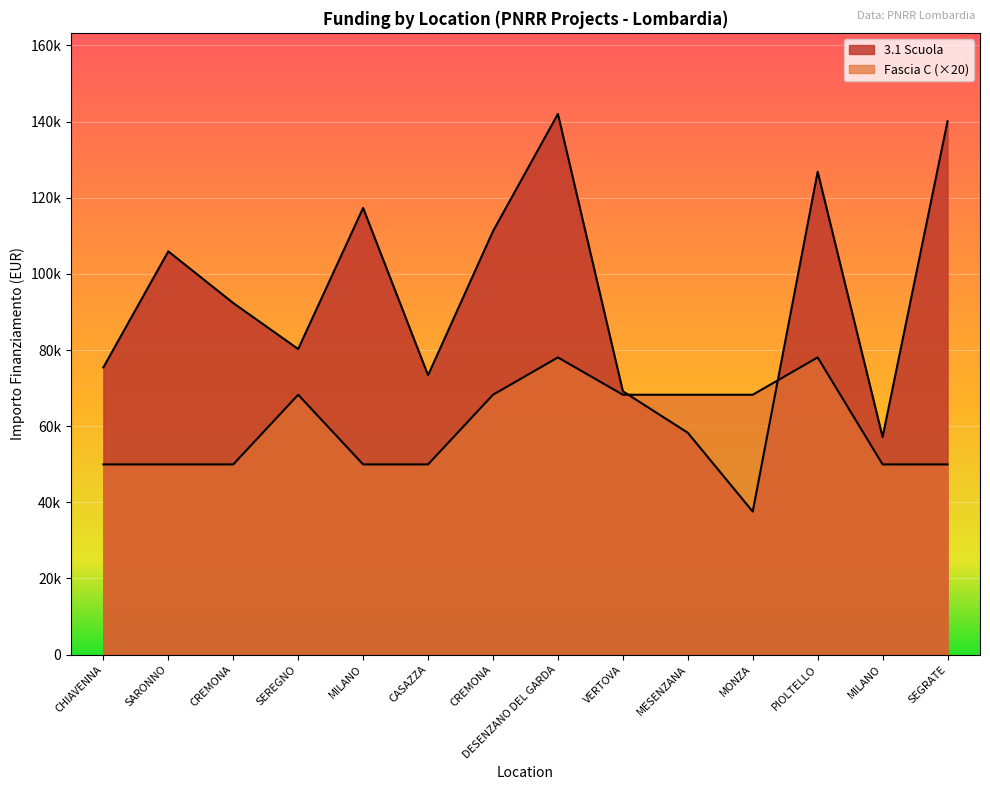

How many data points does each series have?

14